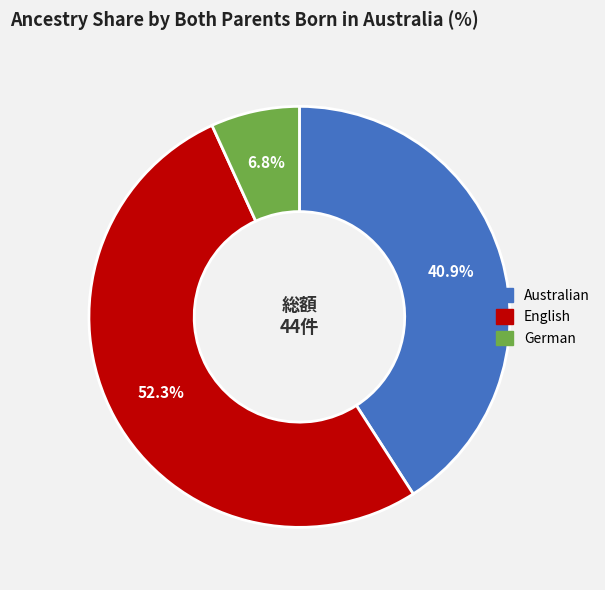

Is it true that German is 7% of the pie?

True